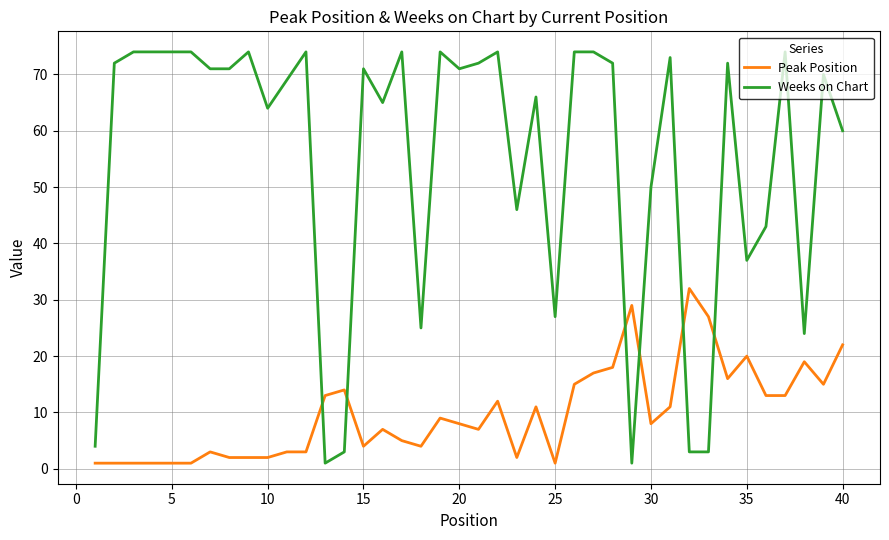

Which series has the widest spread of values?

Weeks on Chart